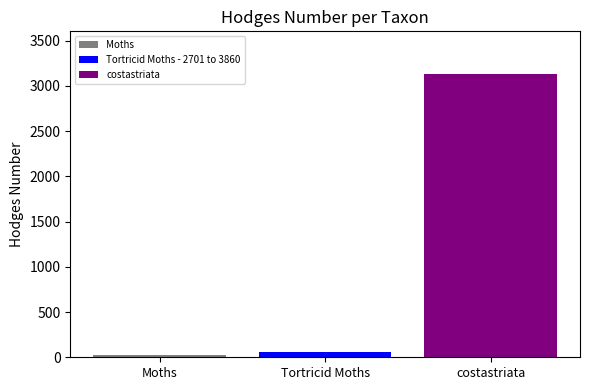

What is the greatest value displayed?

3132.7